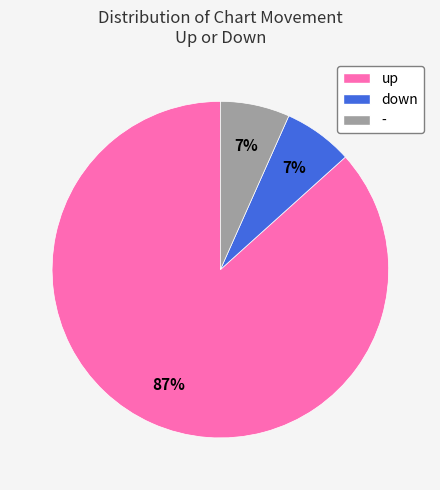

Combined, do up and - account for over 50%?

Yes